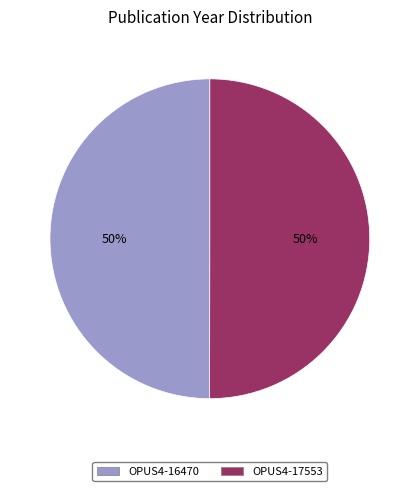

Count the number of slices in the pie.

2